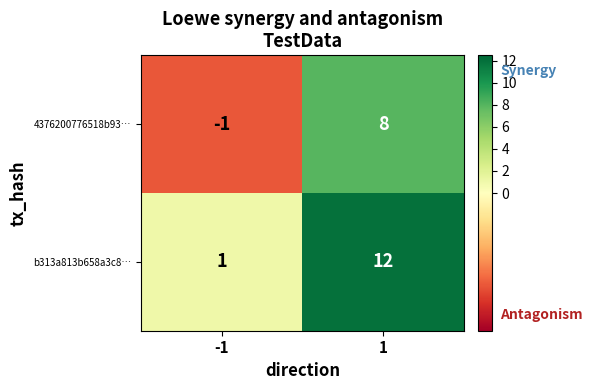

What is the spread (max minus min) of values at -1?

2